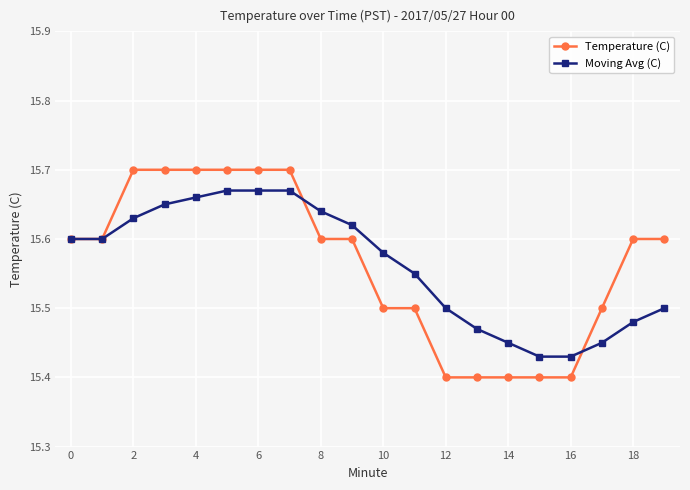

What are all the series names shown in the legend?

Temperature (C), Moving Avg (C)